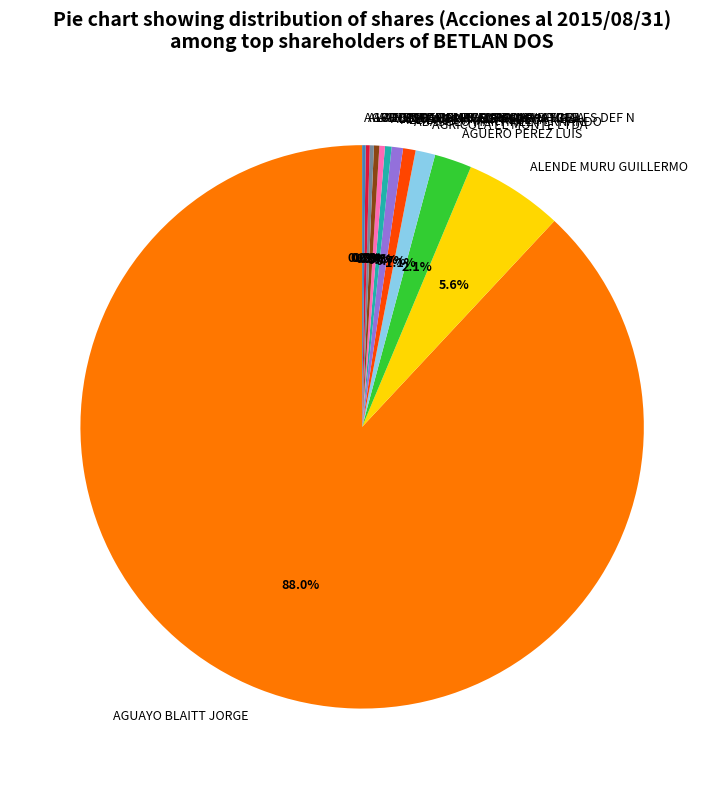

Is there any slice that represents more than half of the pie?

Yes